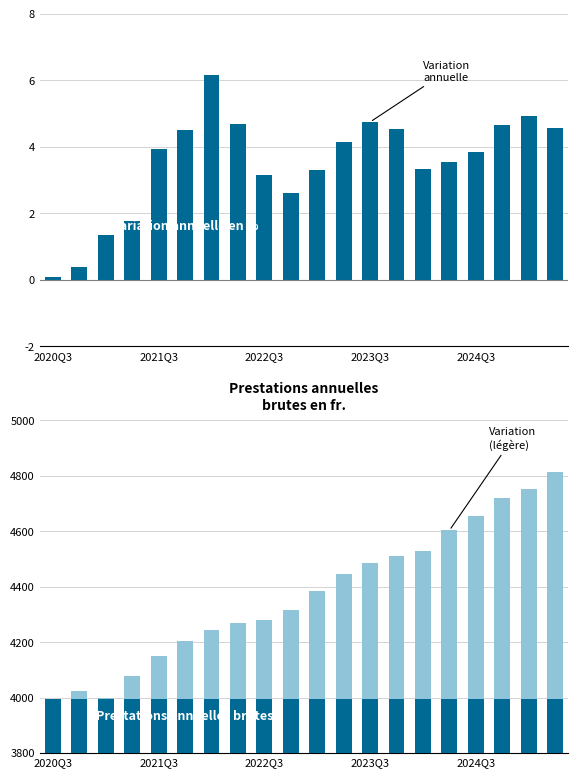

What is the sum of all Prestations annuelles brutes en fr. values?

79880.4